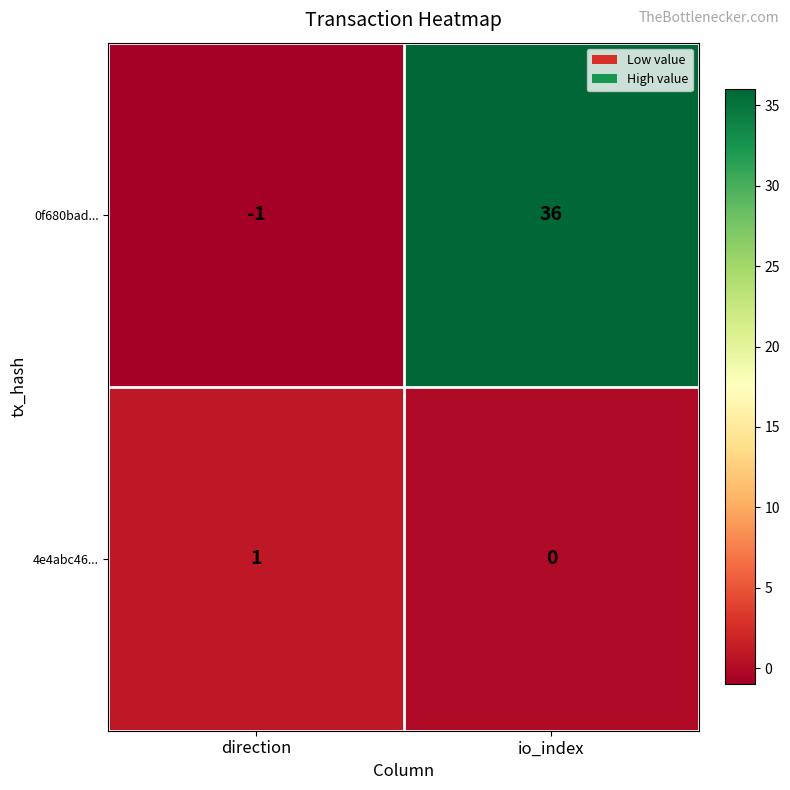

What is the average value of the 0f680bad... series?

18